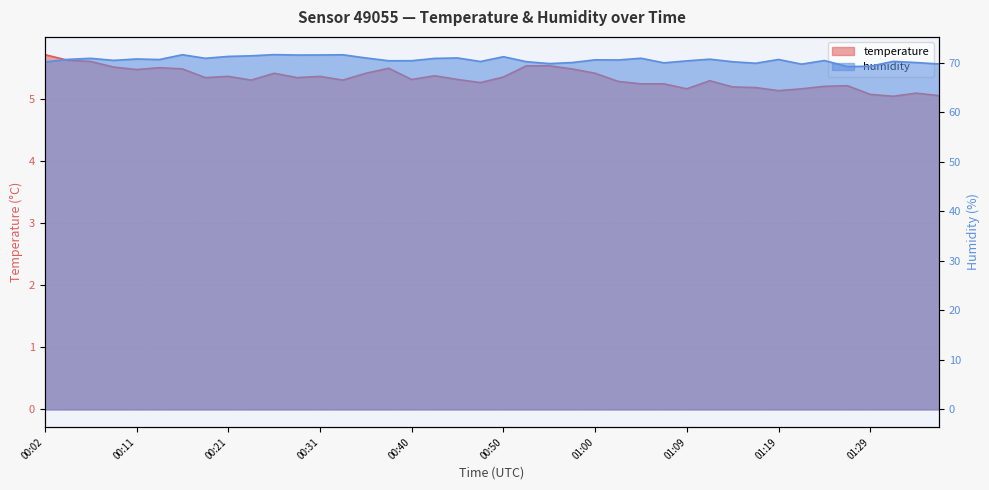

Reading left to right, list all the values displayed in this chart.

temperature: 5.7	5.6	5.6	5.5	5.5	5.5	5.5	5.3	5.4	5.3	5.4	5.3	5.4	5.3	5.4	5.5	5.3	5.4	5.3	5.3	5.3	5.5	5.5	5.5	5.4	5.3	5.2	5.2	5.2	5.3	5.2	5.2	5.1	5.2	5.2	5.2	5.1	5.0	5.1	5.0
humidity: 70.2	70.7	70.9	70.5	70.8	70.7	71.6	70.9	71.3	71.4	71.7	71.6	71.6	71.6	71.0	70.4	70.4	70.9	71.0	70.3	71.2	70.2	69.8	70.1	70.6	70.6	70.9	70.0	70.4	70.7	70.2	69.9	70.7	69.7	70.5	69.2	69.3	70.3	70.1	69.8